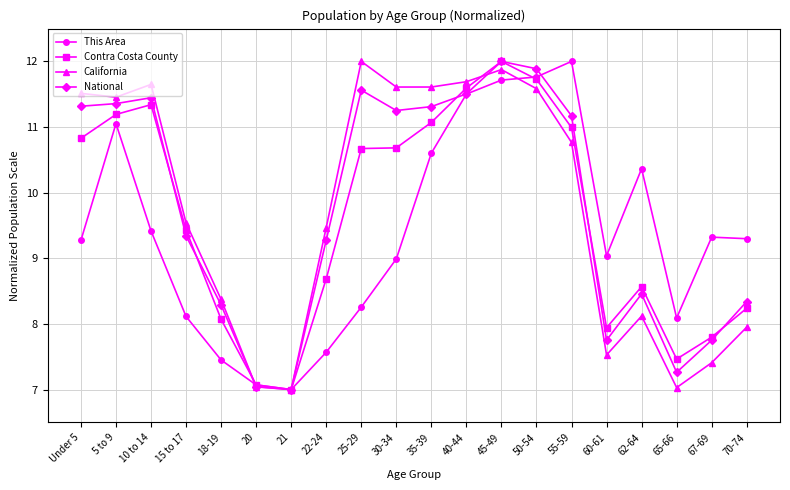

True or false: California has more than 0 interior local peaks.

True